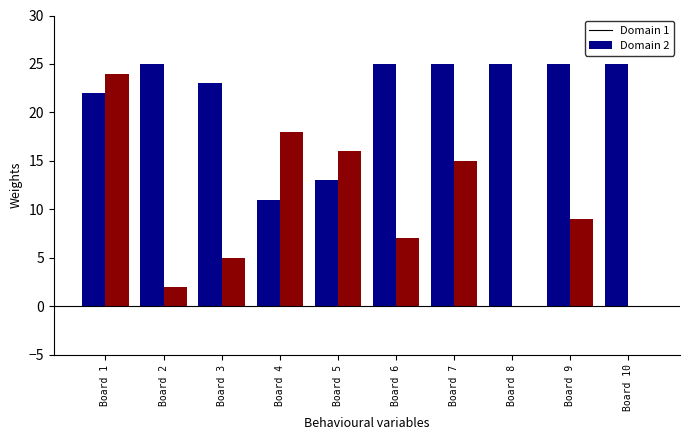

How many categories are shown in the chart?

10